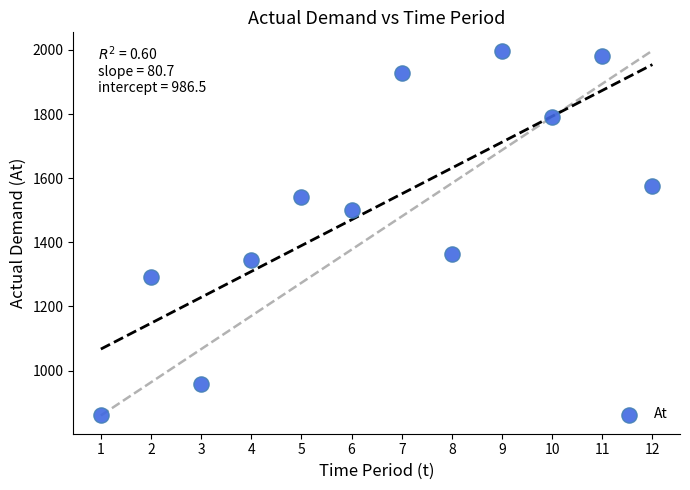

What is the range of Y values (max minus min)?

1138